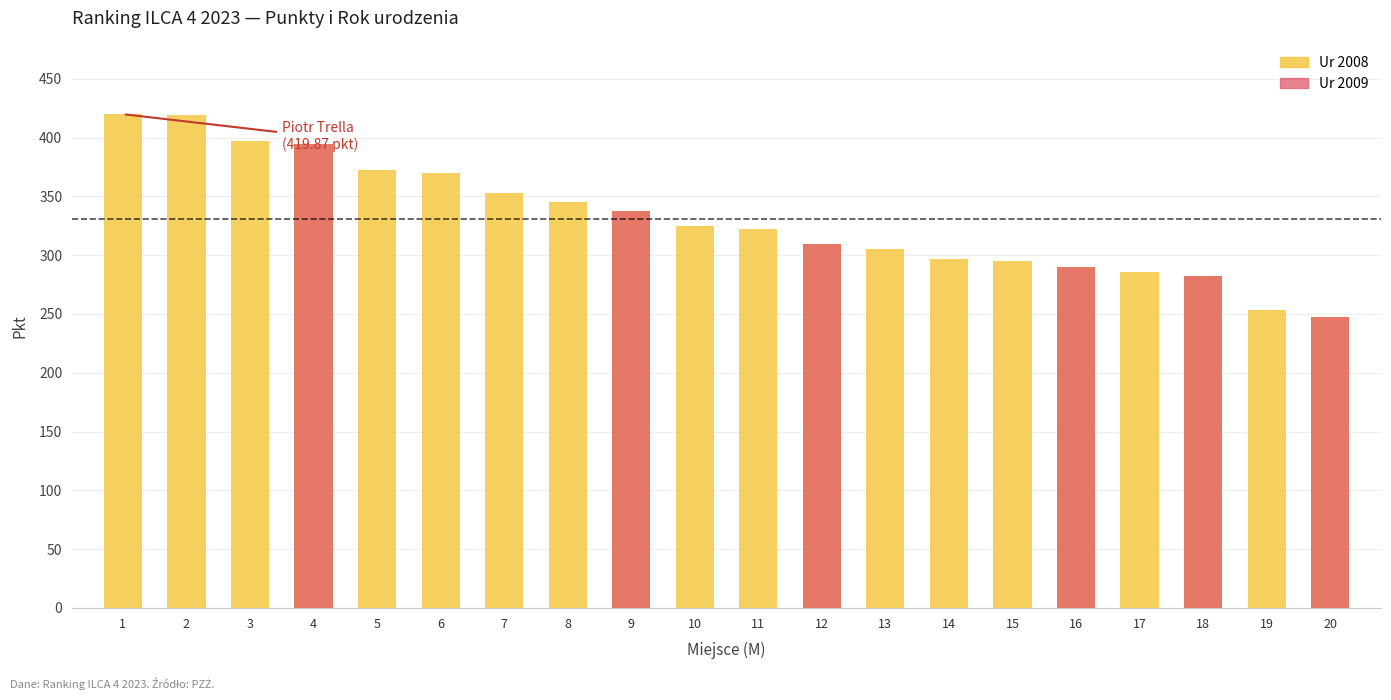

Reading right to left, what are all the values shown in this chart?

247.1	253.2	282.0	285.4	290.1	295.1	297.1	305.1	309.1	322.6	324.5	337.7	345.5	352.4	369.4	372.1	394.5	396.8	418.7	419.9